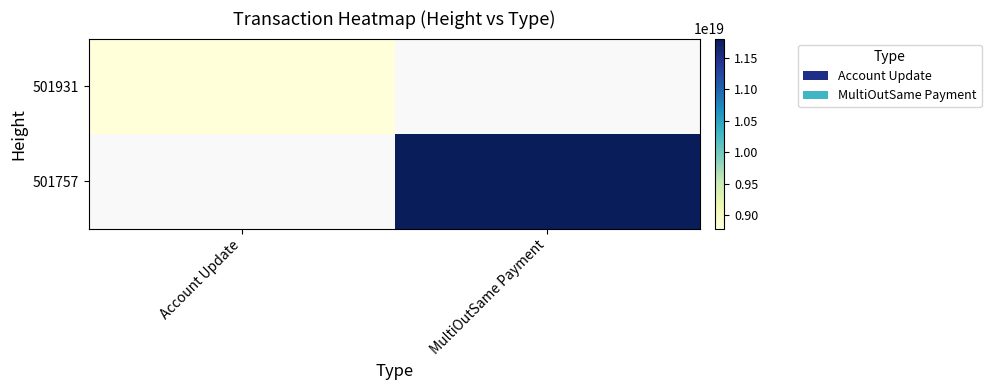

How many values in 501757 are above zero?

1